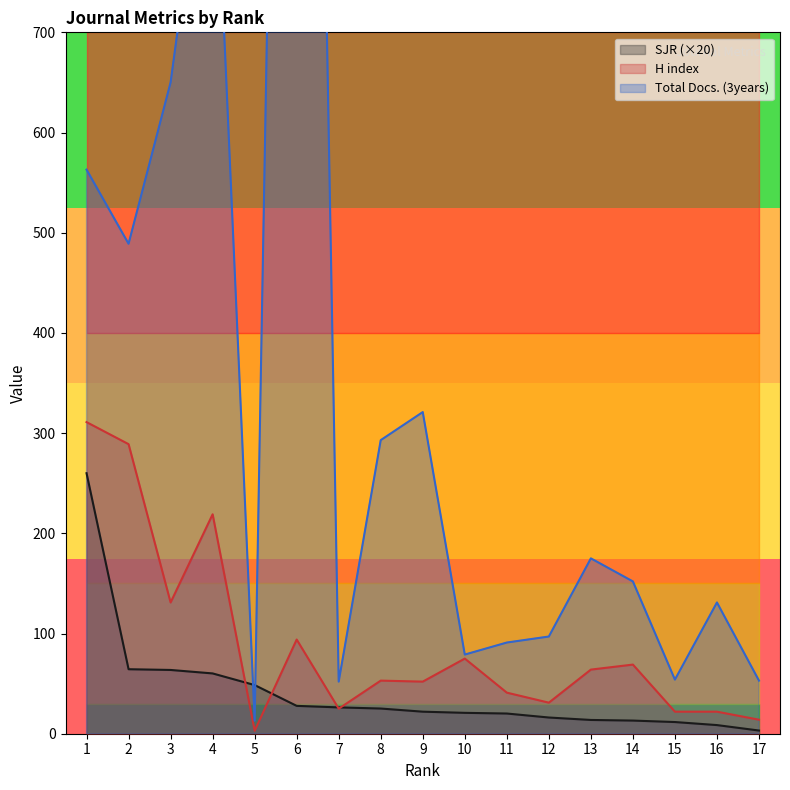

What is the difference between the SJR values at 3 and 8?

38.5